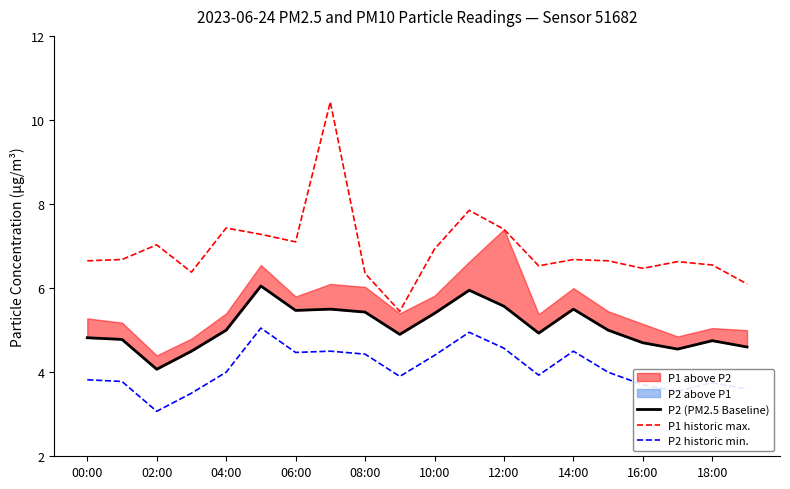

True or false: P2 historic min. and P1 historic max. intersect in this chart.

False